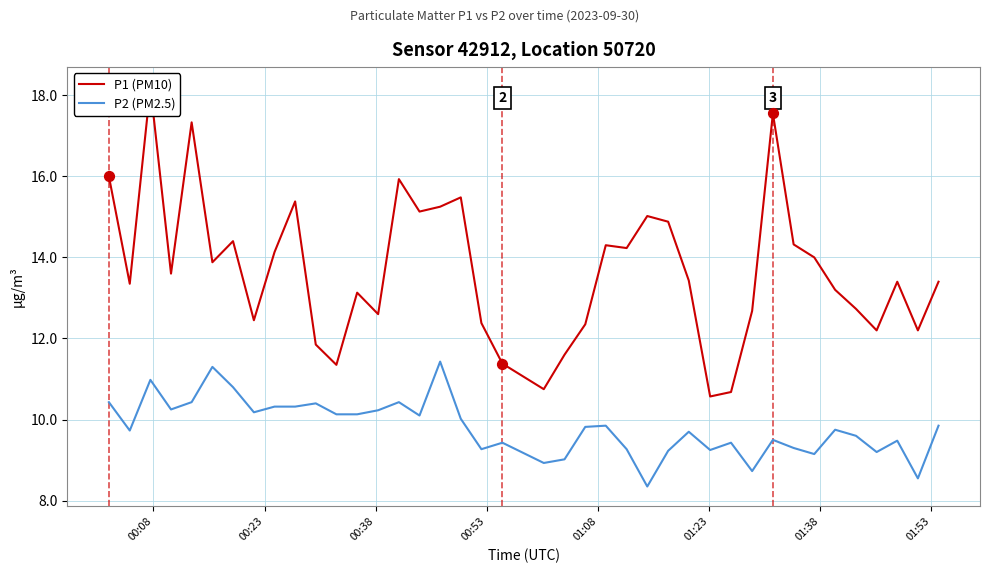

Which series has the largest Y range (max minus min)?

P1 (PM10)